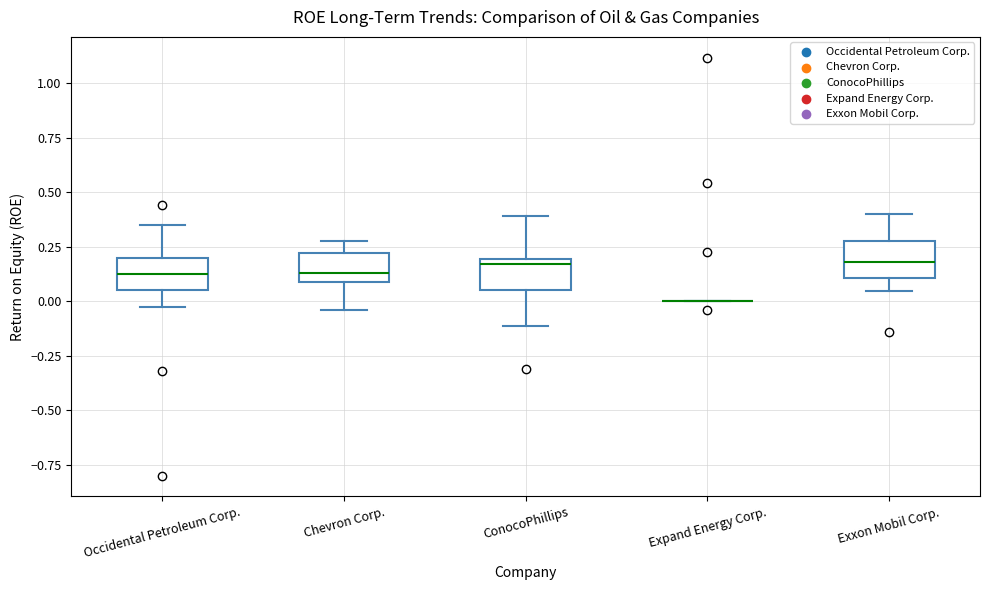

Reading left to right, transcribe this box plot: for each box, give where its median line is, the range the box spans, and where its two whiskers end, as read against the y-axis. The values are not printed on the chart, so give them approximately, as read against the axis.

Occidental Petroleum Corp.: median 0.15, box 0.05 to 0.20, whiskers -0.05 to 0.35
Chevron Corp.: median 0.15, box 0.10 to 0.20, whiskers -0.05 to 0.30
ConocoPhillips: median 0.15, box 0.05 to 0.20, whiskers -0.10 to 0.40
Expand Energy Corp.: box collapsed to a line at 0.00, whiskers 0.00 to 0.00
Exxon Mobil Corp.: median 0.20, box 0.10 to 0.25, whiskers 0.05 to 0.40